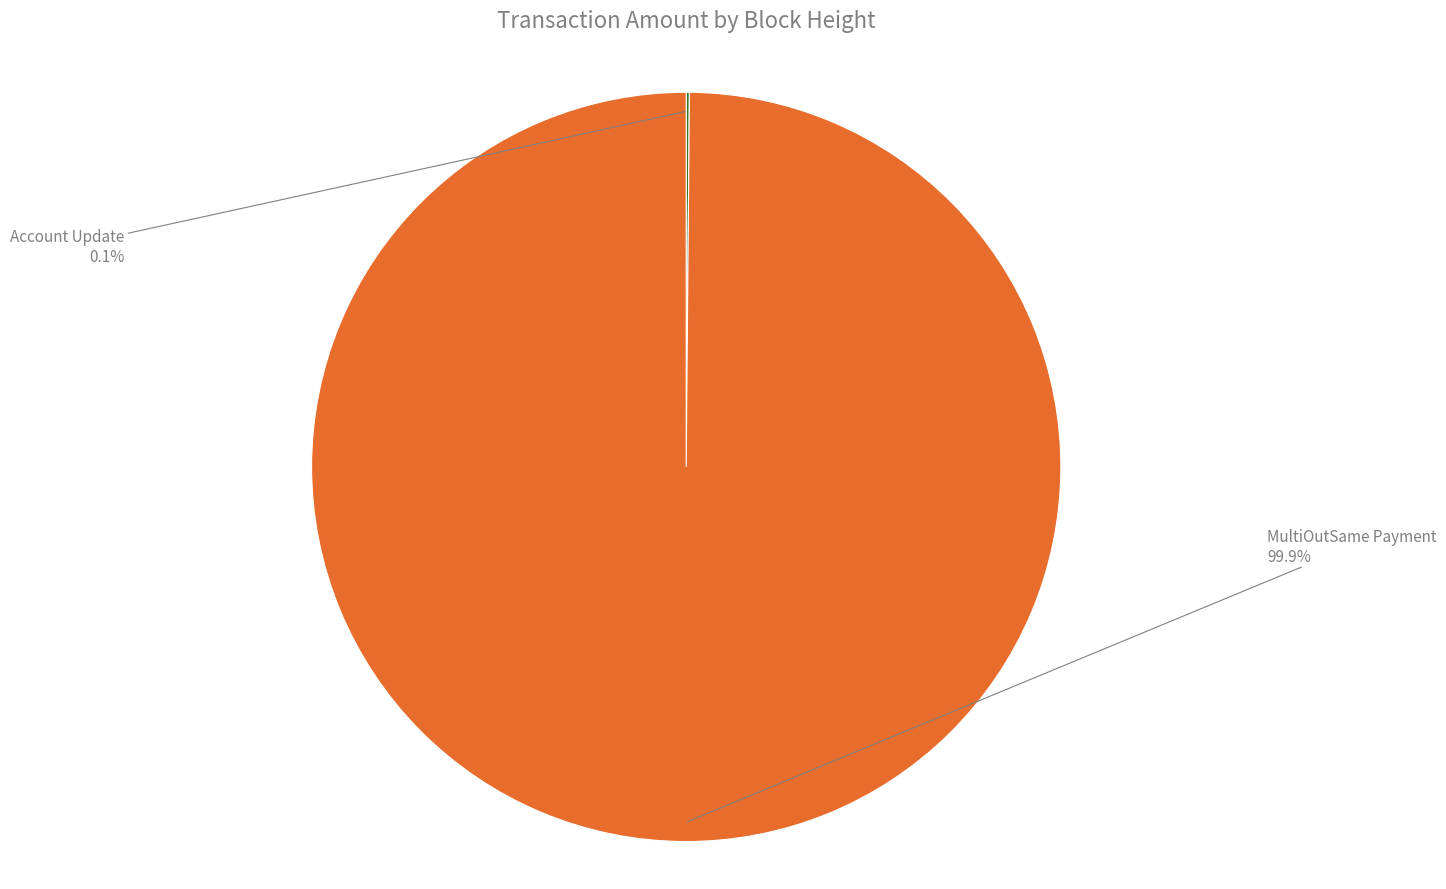

What is the majority slice?

MultiOutSame Payment